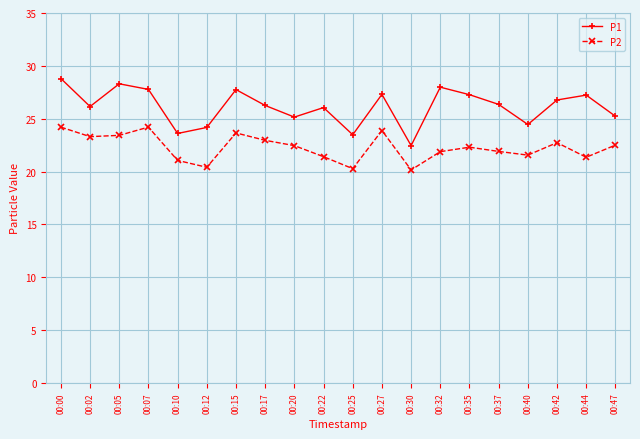

What is the difference between the P2 values at 00:32 and 00:47?

0.6